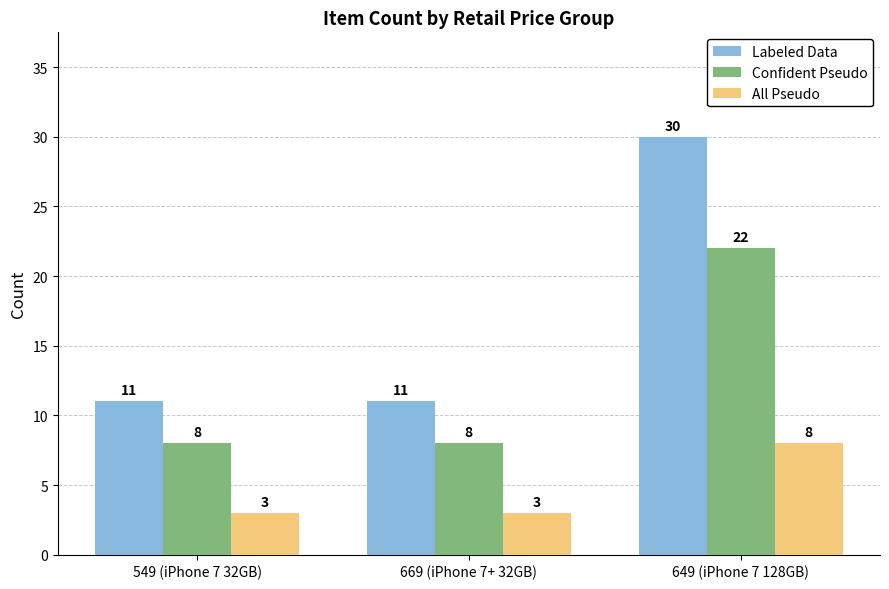

How many Confident Pseudo values are between 8 and 22?

3